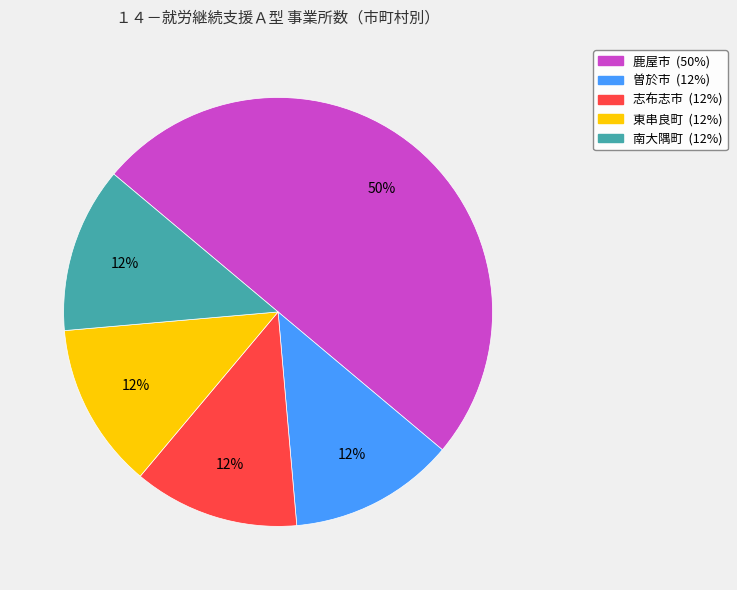

Is it true that 東串良町 is 12% of the pie?

True